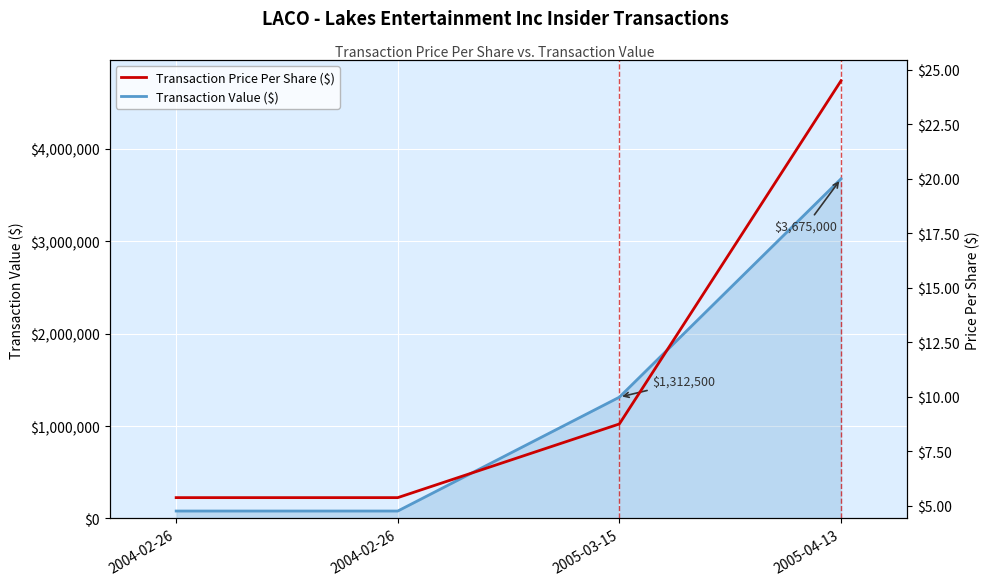

How many lines are shown in the chart?

2